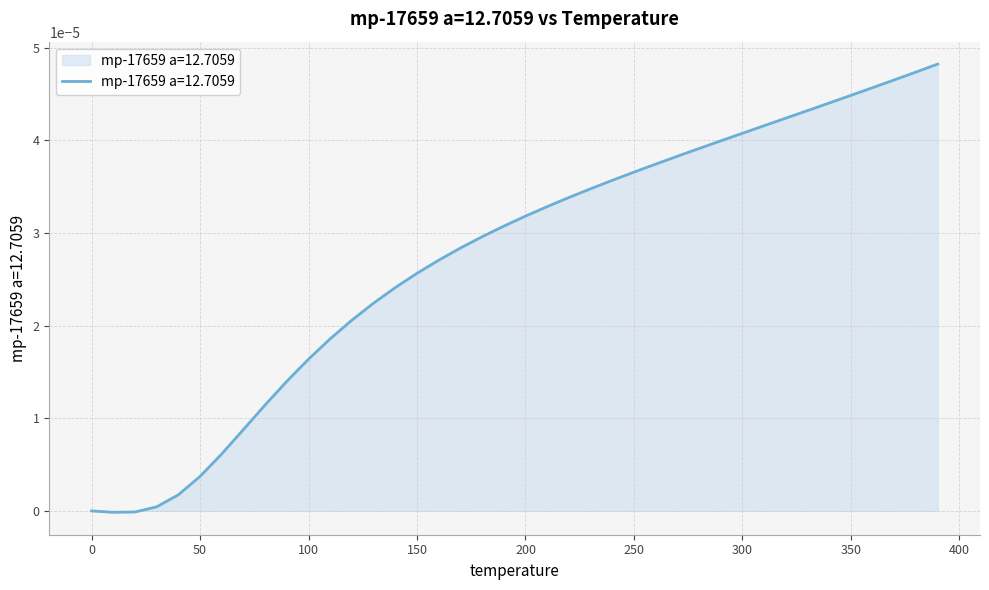

Reading left to right, list all the values displayed in this chart.

0.0=0.0	10.0=-0.0	20.0=-0.0	30.0=0.0	40.0=0.0	50.0=0.0	60.0=0.0	70.0=0.0	80.0=0.0	90.0=0.0	100.0=0.0	110.0=0.0	120.0=0.0	130.0=0.0	140.0=0.0	150.0=0.0	160.0=0.0	170.0=0.0	180.0=0.0	190.0=0.0	200.0=0.0	210.0=0.0	220.0=0.0	230.0=0.0	240.0=0.0	250.0=0.0	260.0=0.0	270.0=0.0	280.0=0.0	290.0=0.0	300.0=0.0	310.0=0.0	320.0=0.0	330.0=0.0	340.0=0.0	350.0=0.0	360.0=0.0	370.0=0.0	380.0=0.0	390.0=0.0